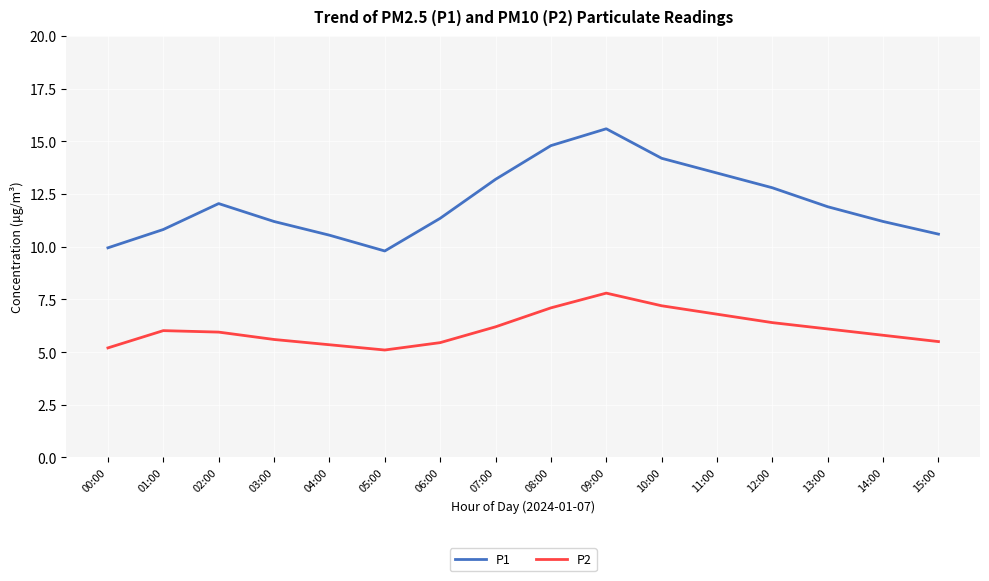

True or false: P2 has a value of 1.7 at 10:00.

False